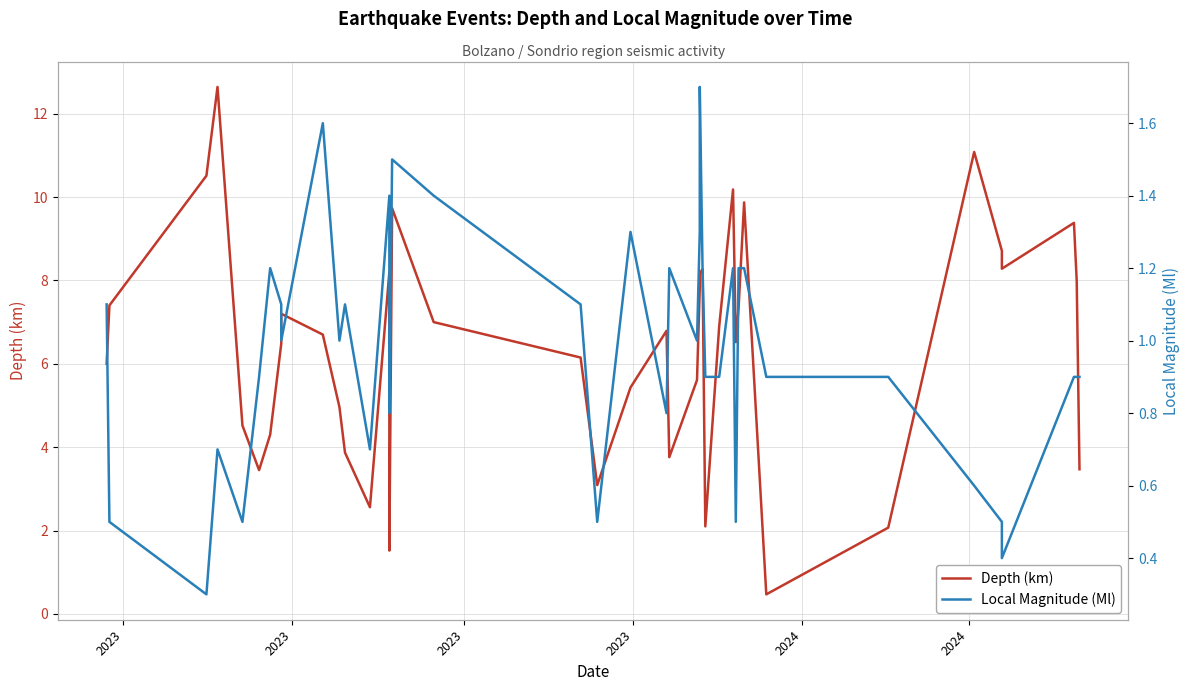

In Local Magnitude (Ml), how many points are lower than both neighbors (excluding endpoints)?

11